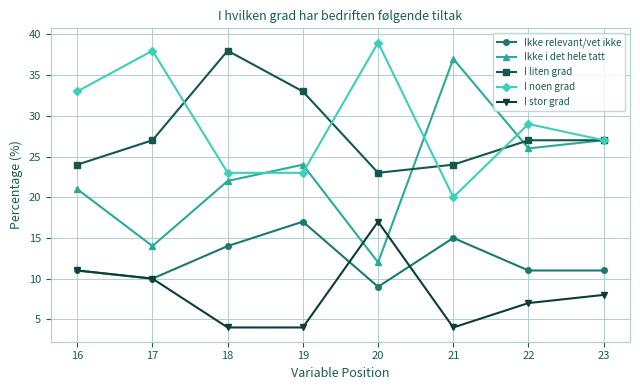

Is it true that I liten grad equals 42 at 22?

False